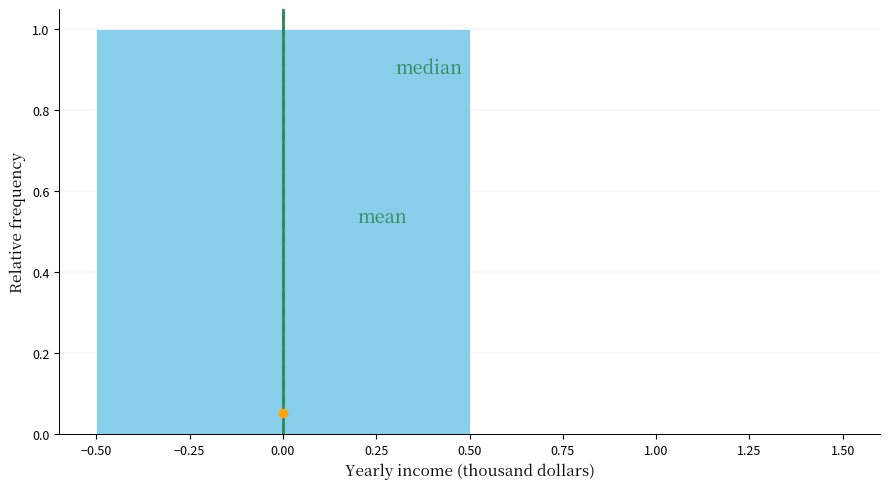

Reading left to right, transcribe this chart: for each bar, give the range it covers on the x-axis and its height. The values are not printed on the chart, so give them approximately, as read against the axis.

-0.50 to 0.50: 1
0.50 to 1.50: 0